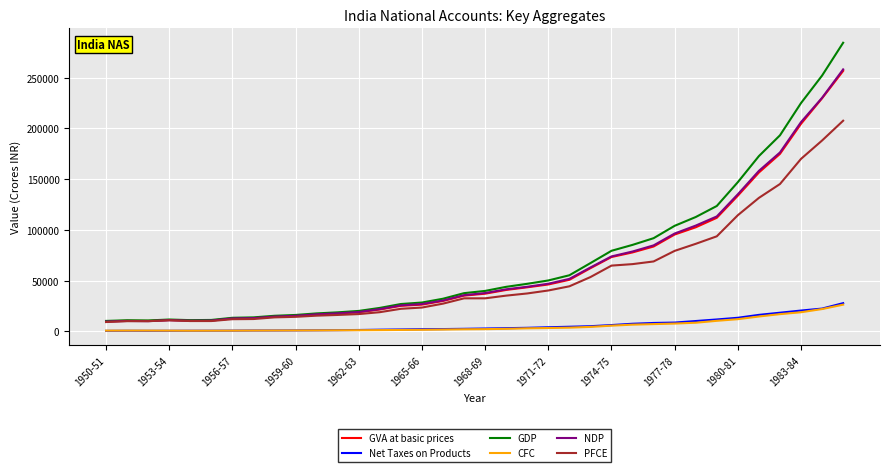

True or false: GDP and Net Taxes on Products intersect in this chart.

False